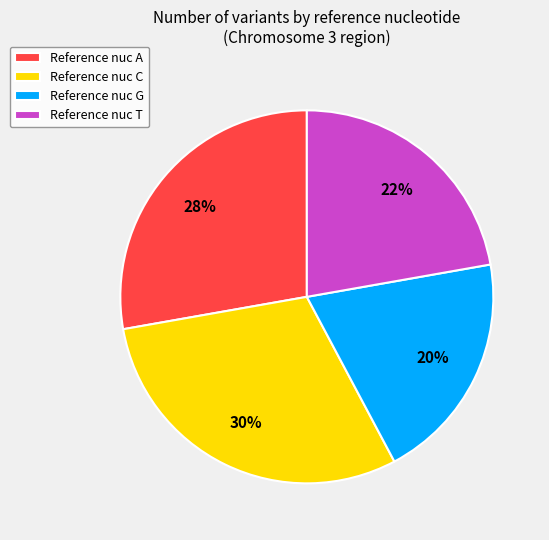

The Reference nuc G slice represents 20% of the pie. True or false?

True